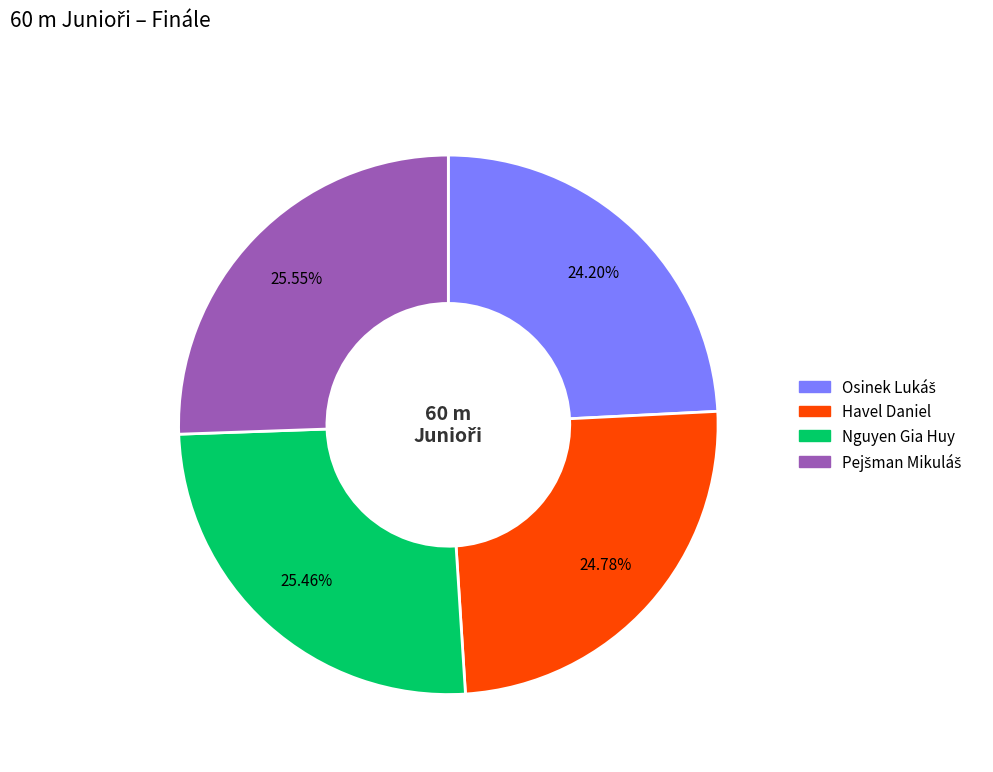

Is the sum of Havel Daniel and Nguyen Gia Huy greater than half?

Yes